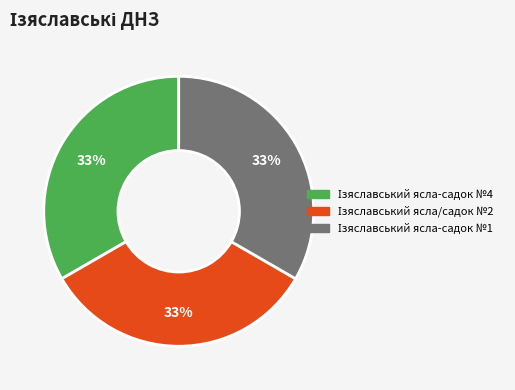

To the nearest percent, what is the average slice percentage?

33%